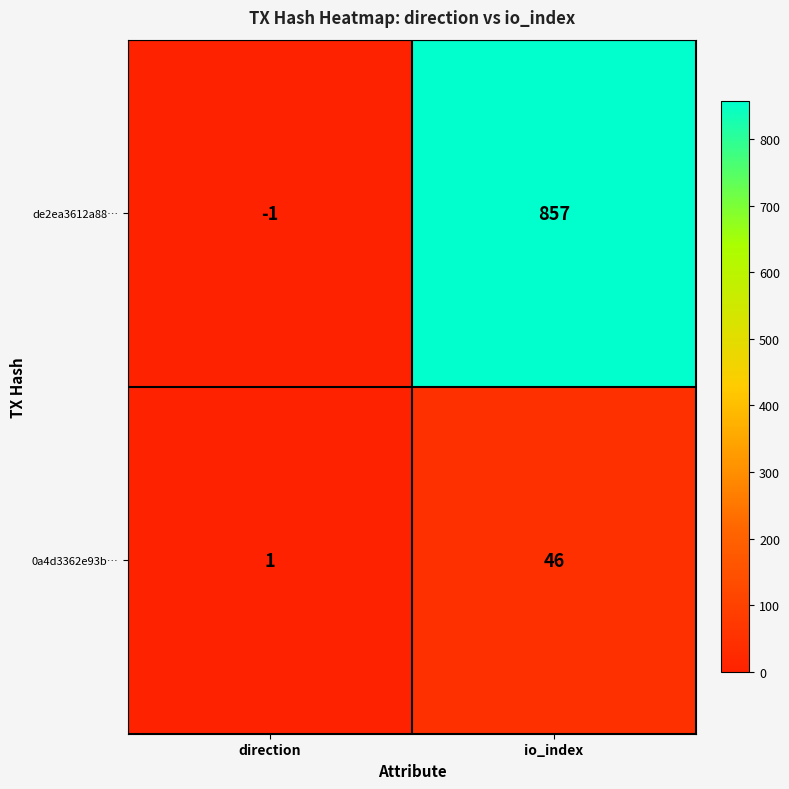

True or false: 0a4d3362e93b… has a value of 0 at direction.

False